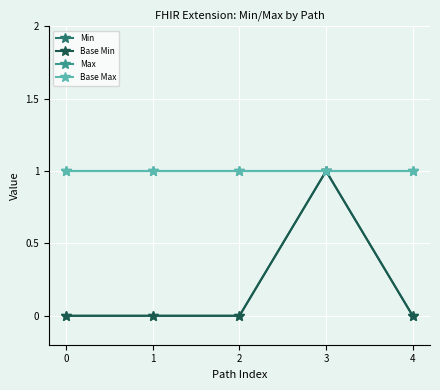

At which category is the sum across all series the highest?

3